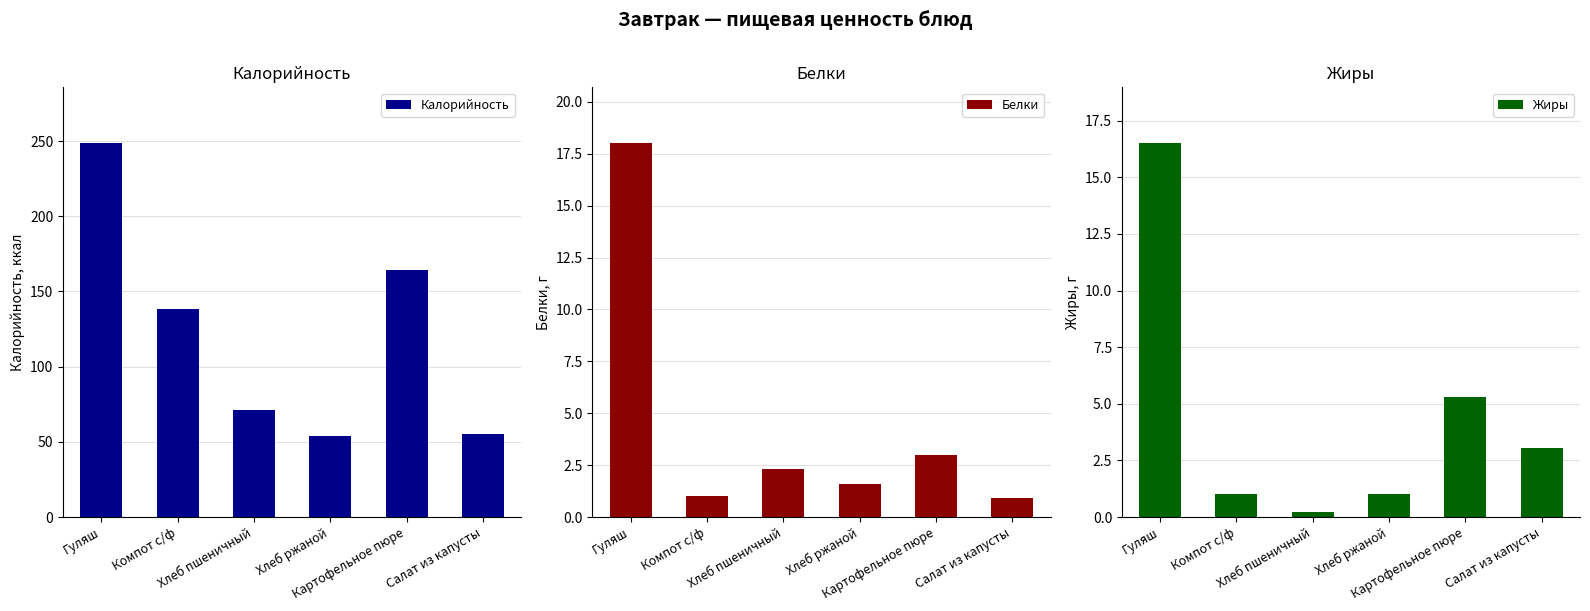

Reading left to right, transcribe all the data shown in this chart.

Калорийность: 248.5	138.6	71.0	54.0	164.0	55.3
Белки: 18.0	1.0	2.3	1.6	3.0	0.9
Жиры: 16.5	1.0	0.2	1.0	5.3	3.1